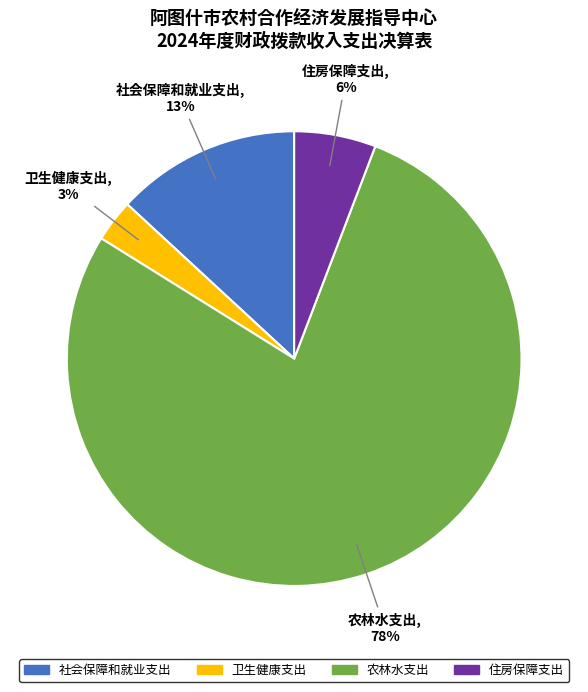

What is the largest slice in the pie chart?

农林水支出